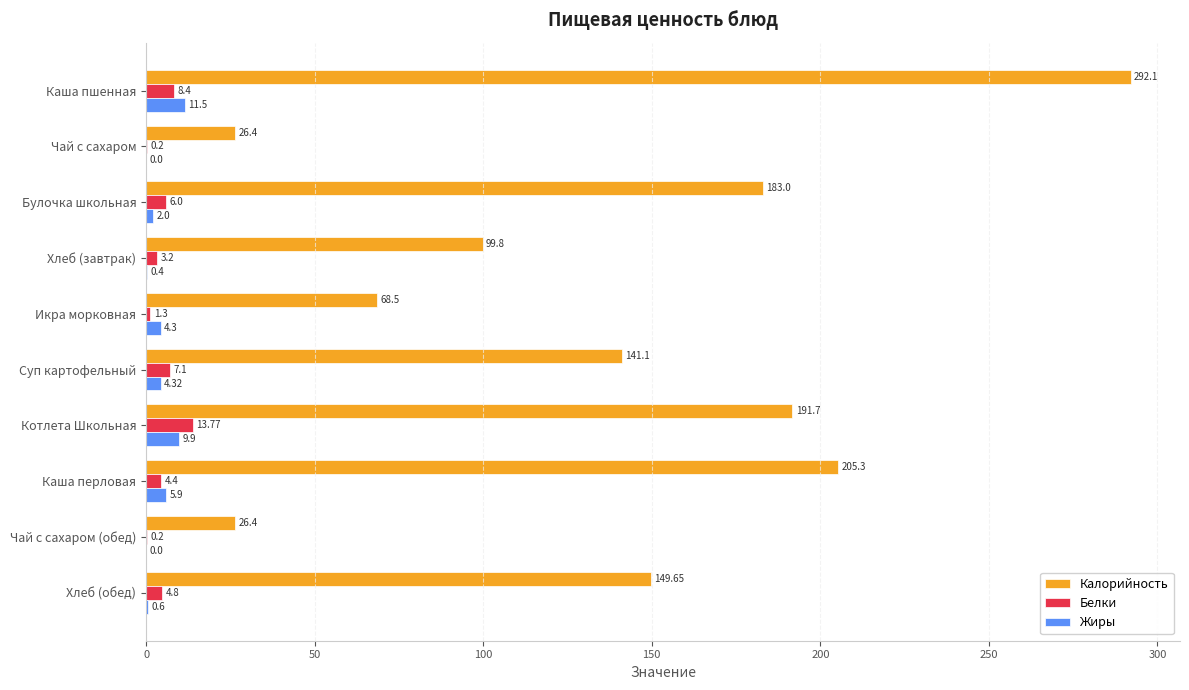

What is the sum of the Белки values at Чай с сахаром (обед) and Котлета Школьная?

14.0